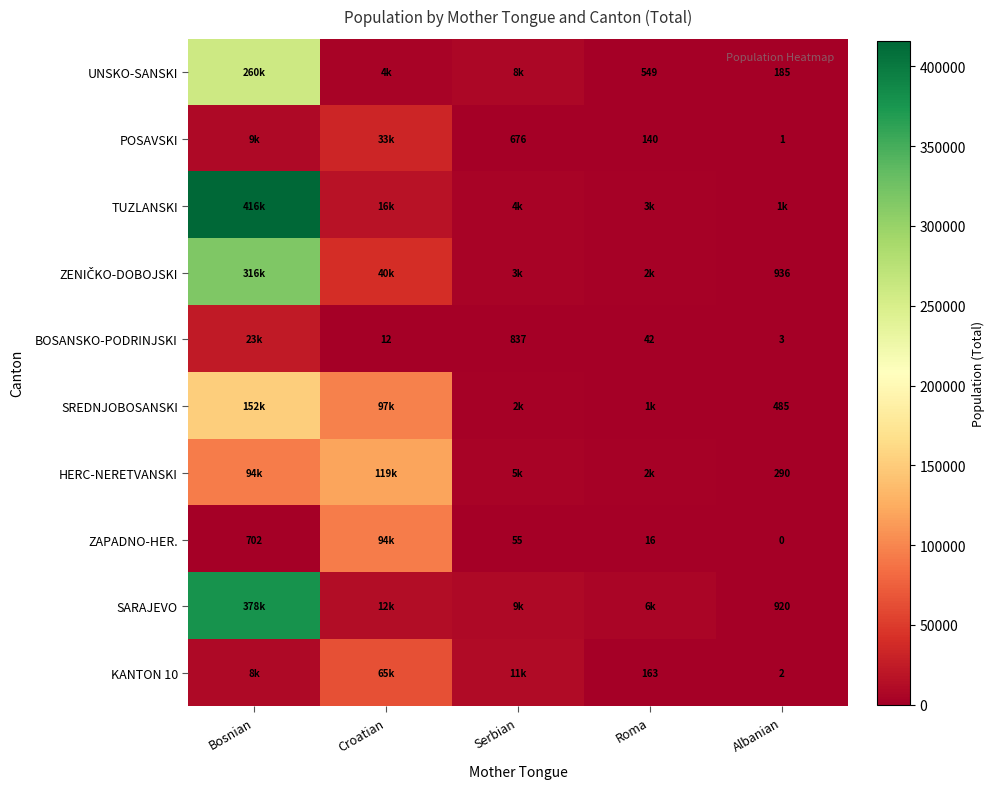

Is it true that BOSANSKO-PODRINJSKI equals 2 at Albanian?

False